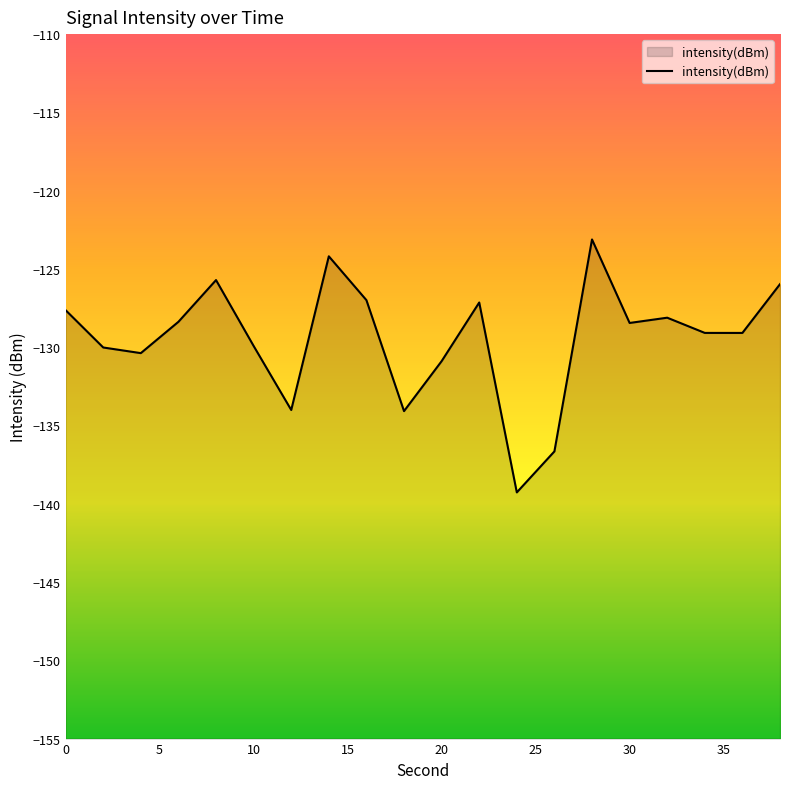

How many interior local peaks (higher than both neighbors) does the data have?

5